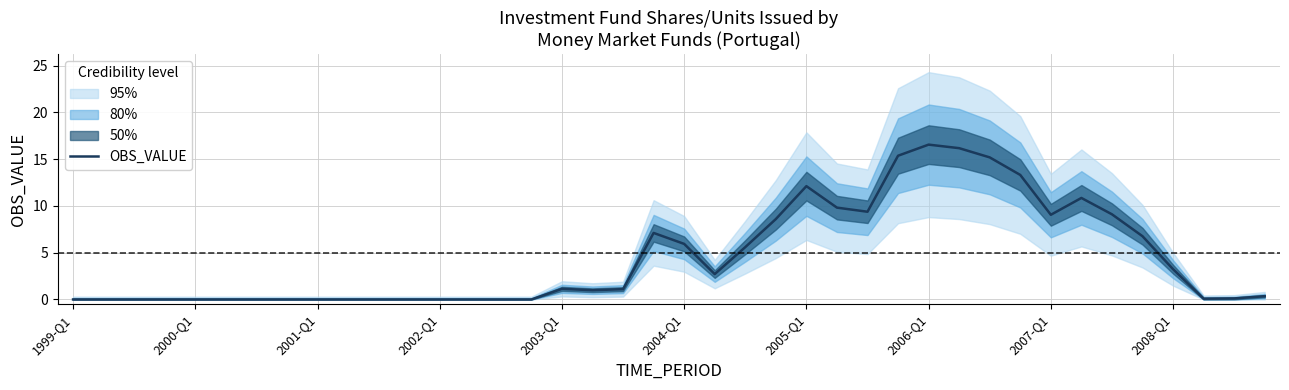

What is the change in value from 19 to 30?

+8.1